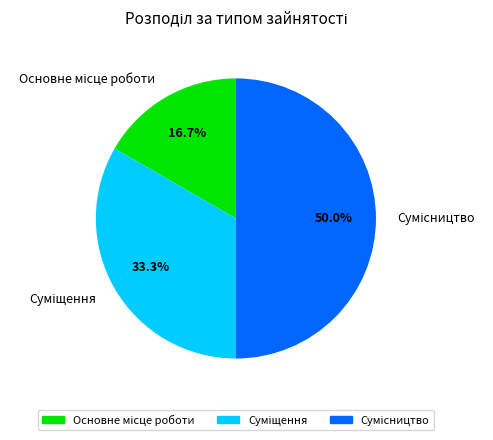

To the nearest percent, what portion does Сумісництво represent?

50%